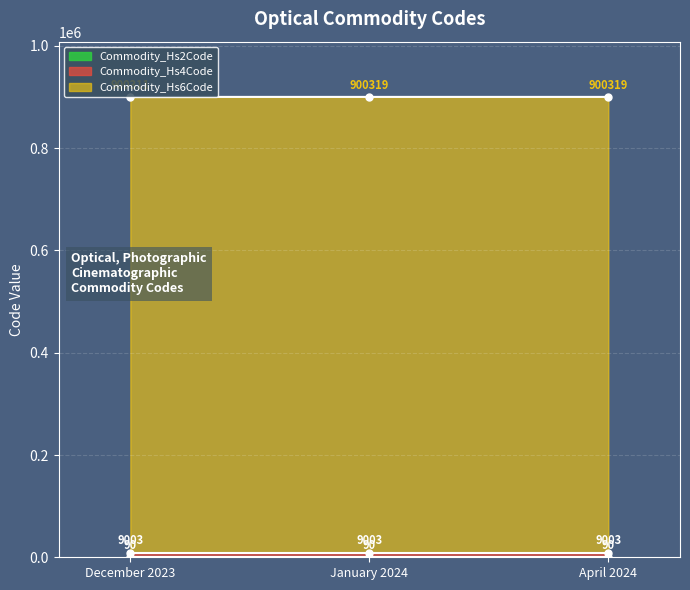

Which series has the largest total across all categories?

Commodity_Hs6Code